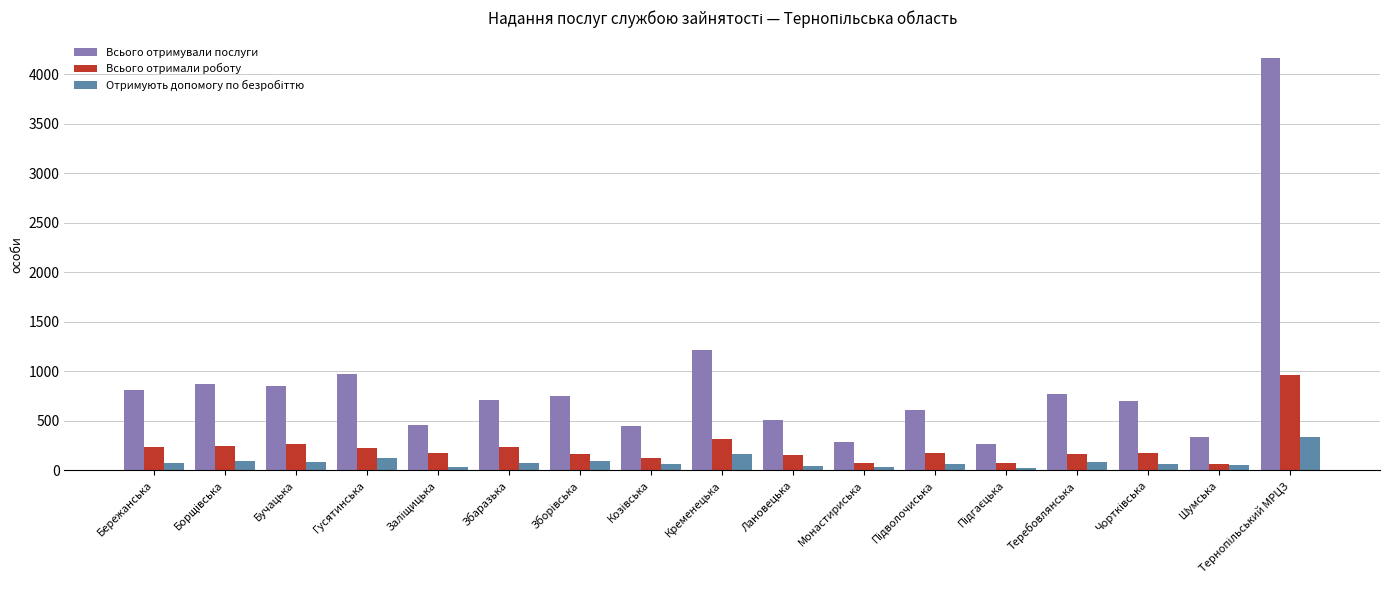

True or false: Всього отримували послуги has a value of 808 at Бережанська.

True